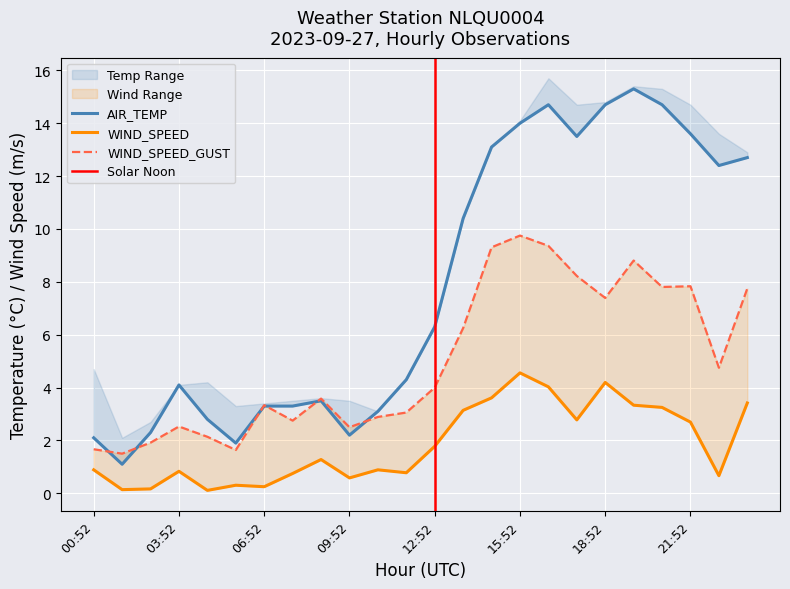

Rank the series at 16:52 from lowest to highest value.

WIND_SPEED, WIND_SPEED_GUST, AIR_TEMP